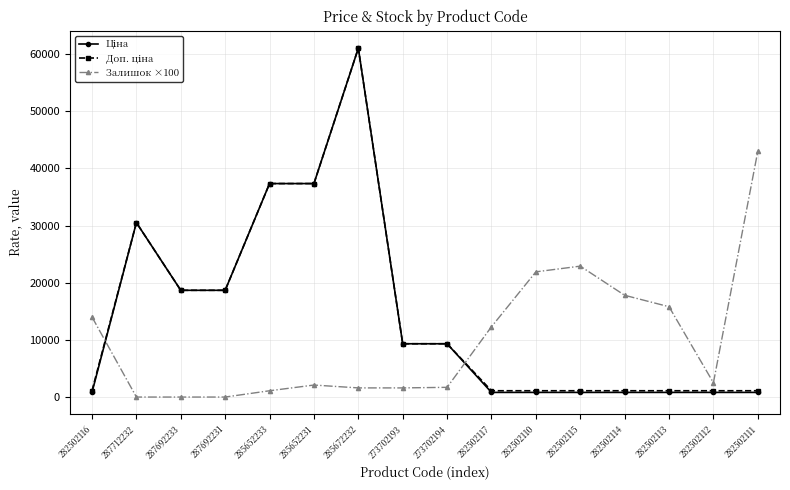

What is the difference between the highest and lowest values at 287692233?

18671.5